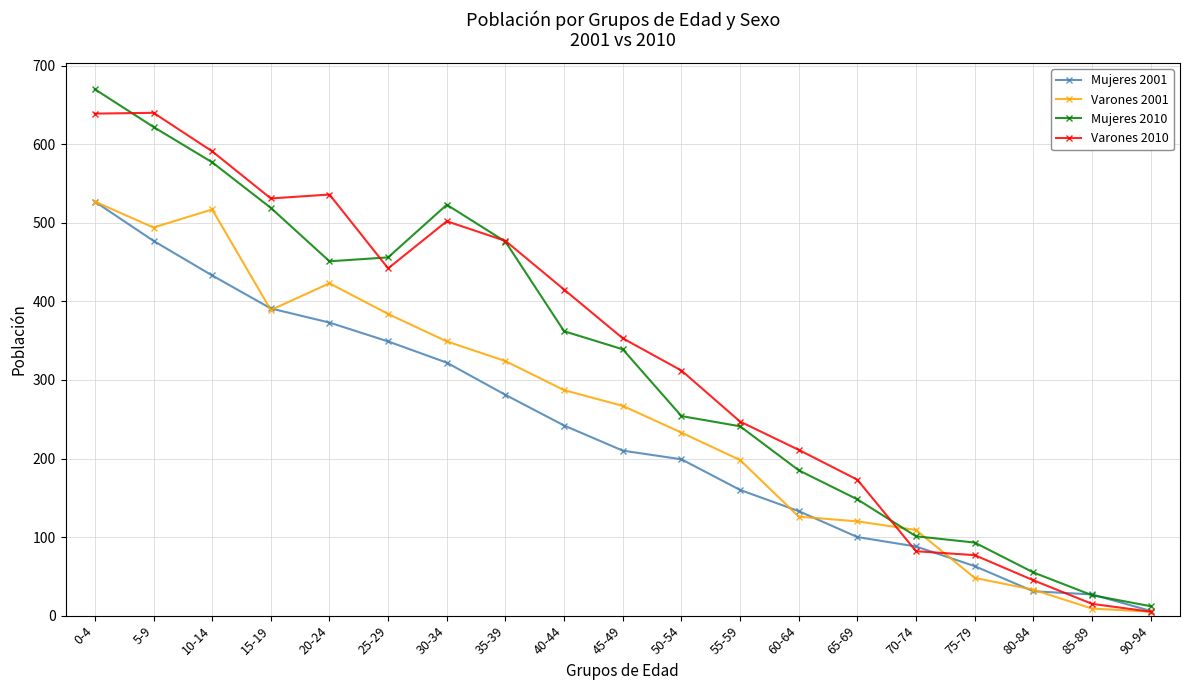

What are all the series names shown in the legend?

Mujeres 2001, Varones 2001, Mujeres 2010, Varones 2010